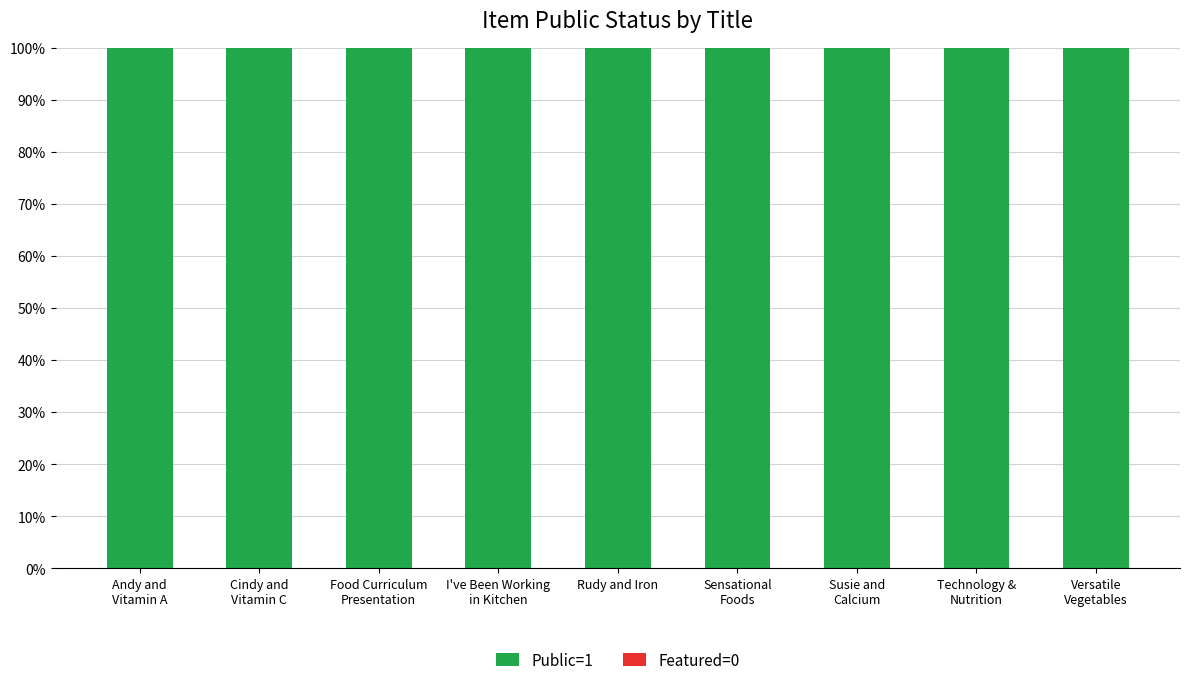

Between Andy and
Vitamin A and Sensational
Foods, which is larger?

Andy and
Vitamin A